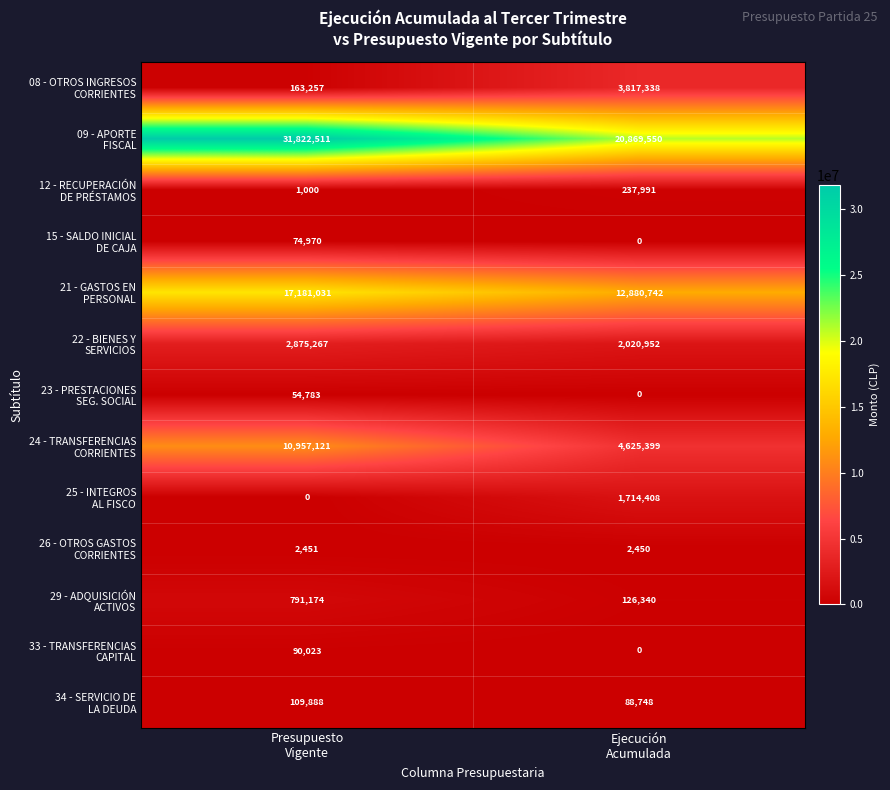

What is the greatest value displayed?

31822511